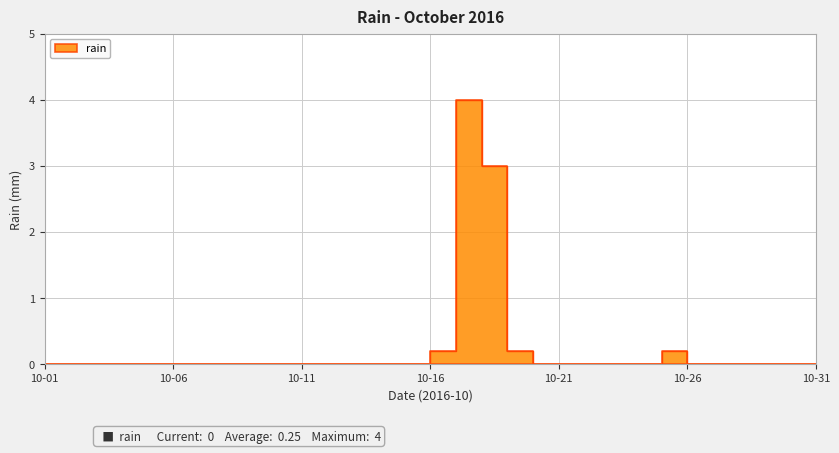

True or false: the data shows -2.7 at 2016-10-08.

False